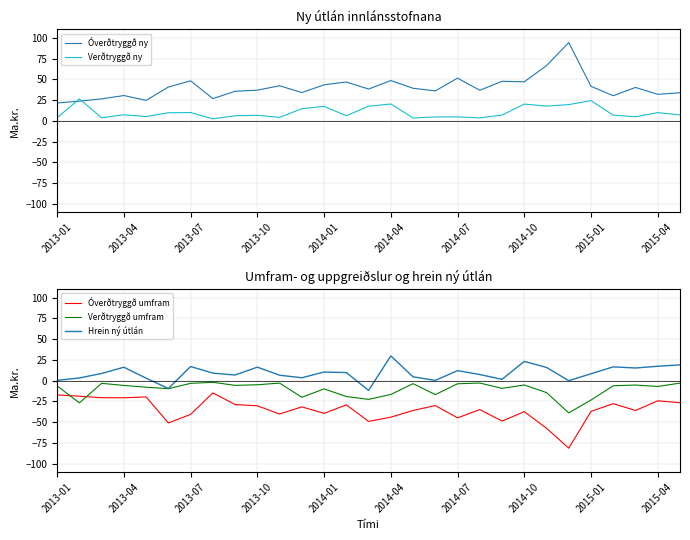

True or false: Óverðtryggð ny and Hrein ný útlán intersect in this chart.

False